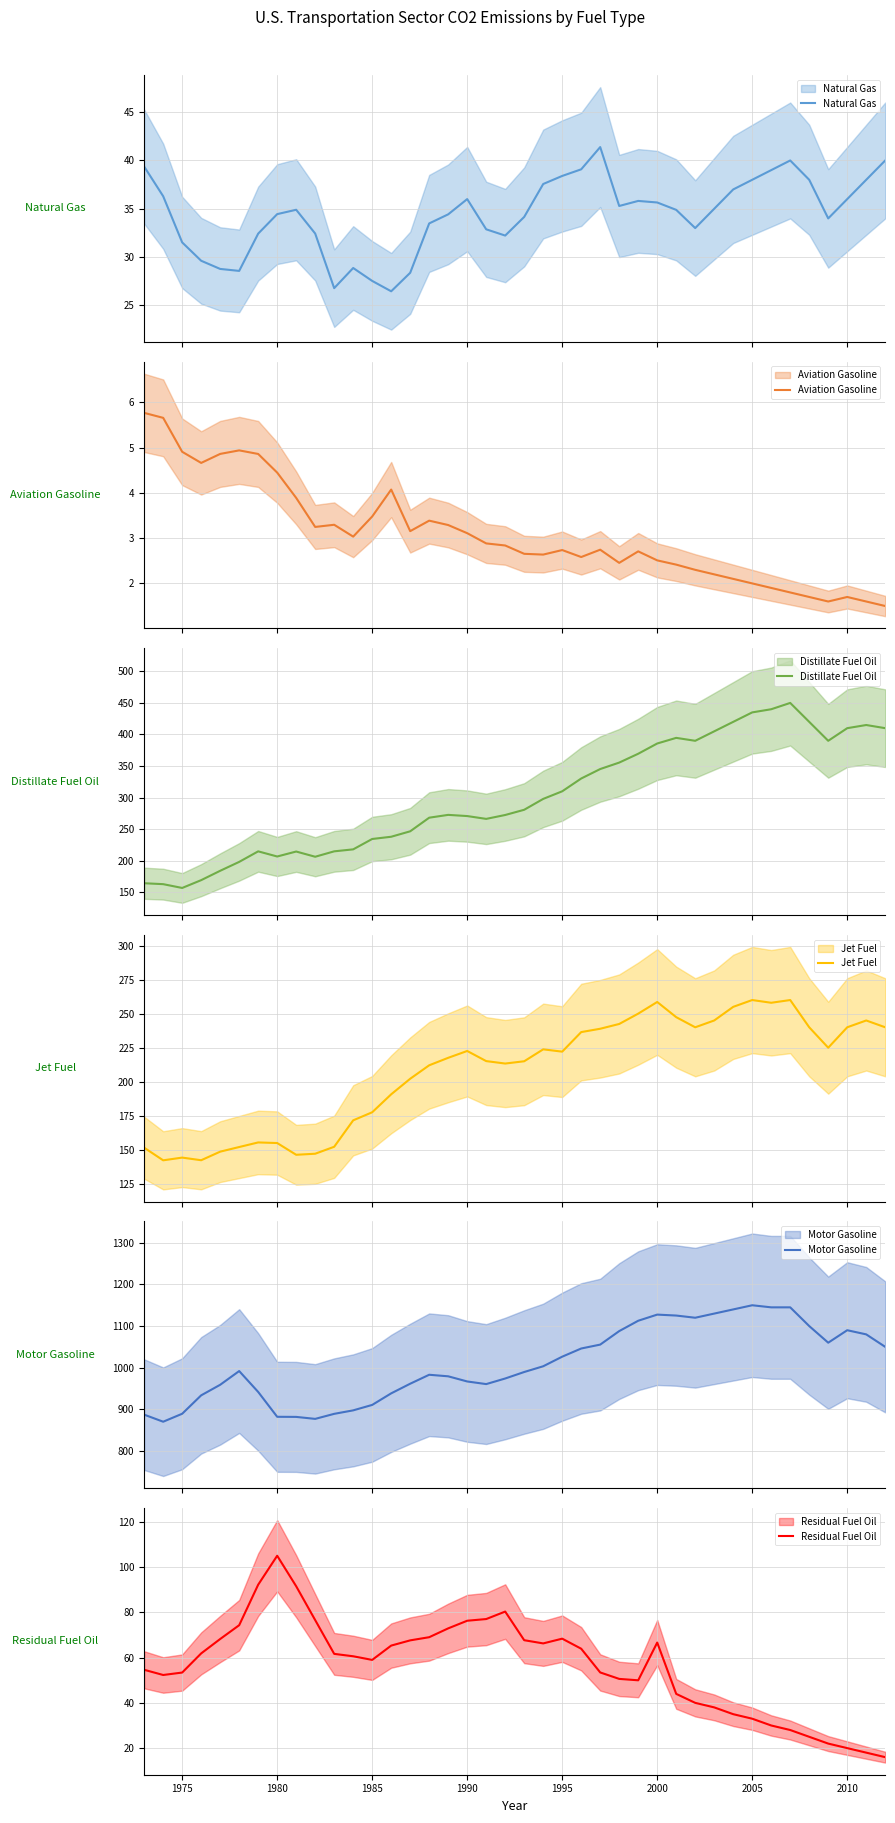

How many values in the Natural Gas series are below 34?

15